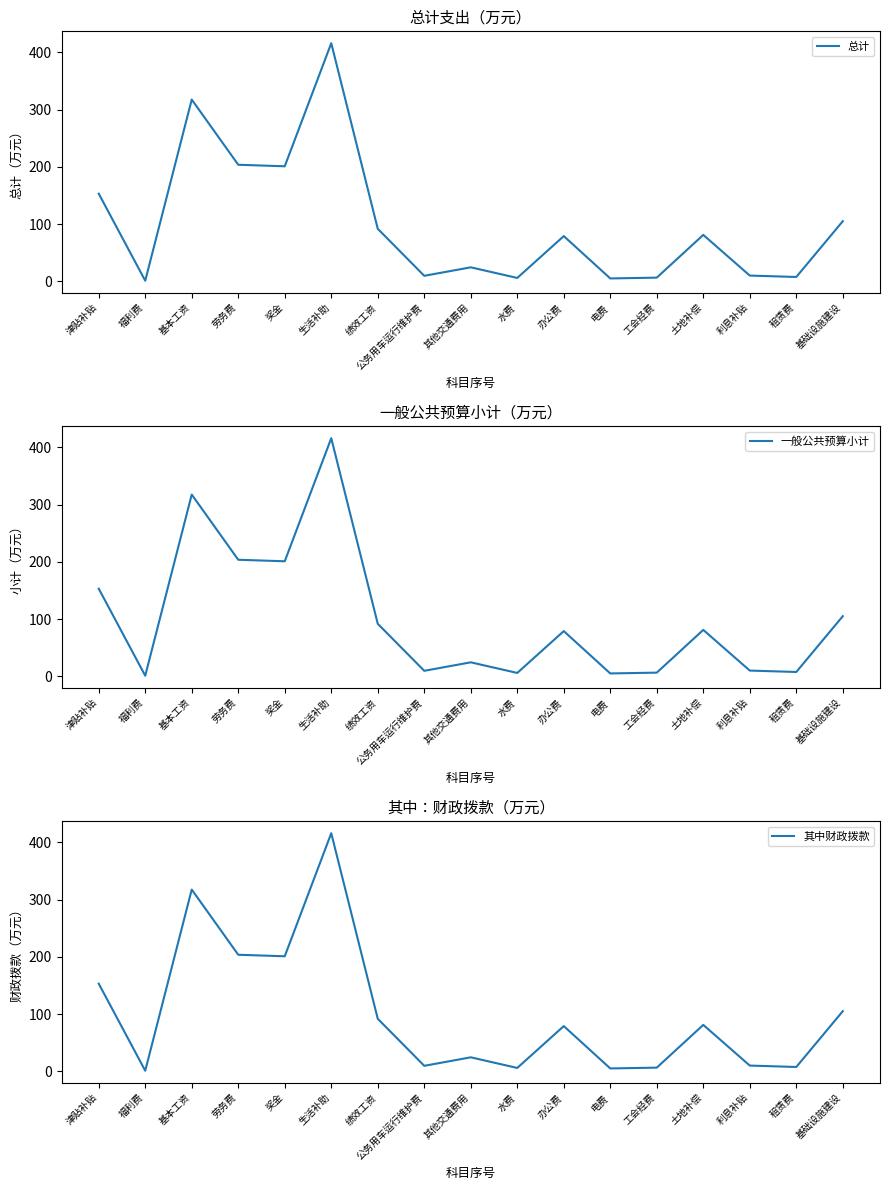

What is the label of the 8th point from the left?

公务用车运行维护费